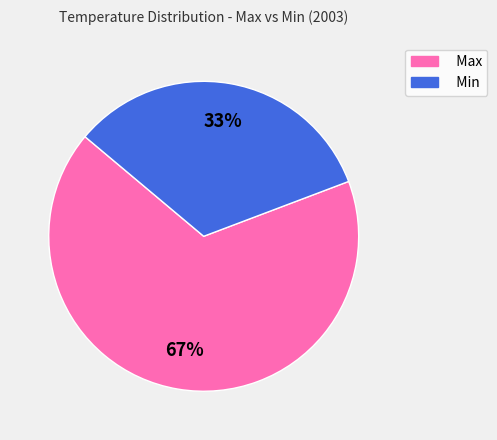

True or false: Max accounts for 56% of the total.

False